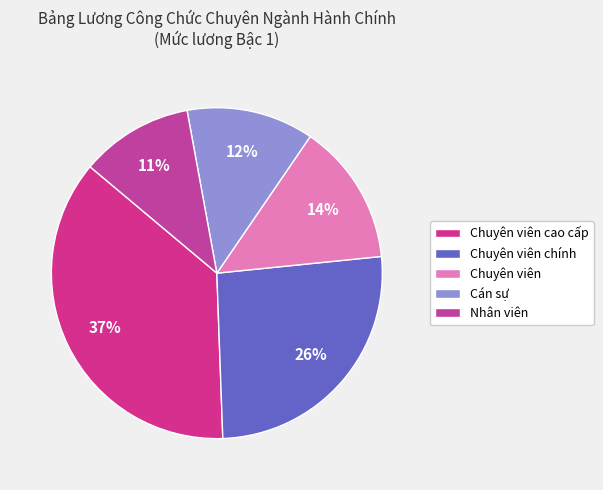

To the nearest percent, what is the average slice percentage?

20%